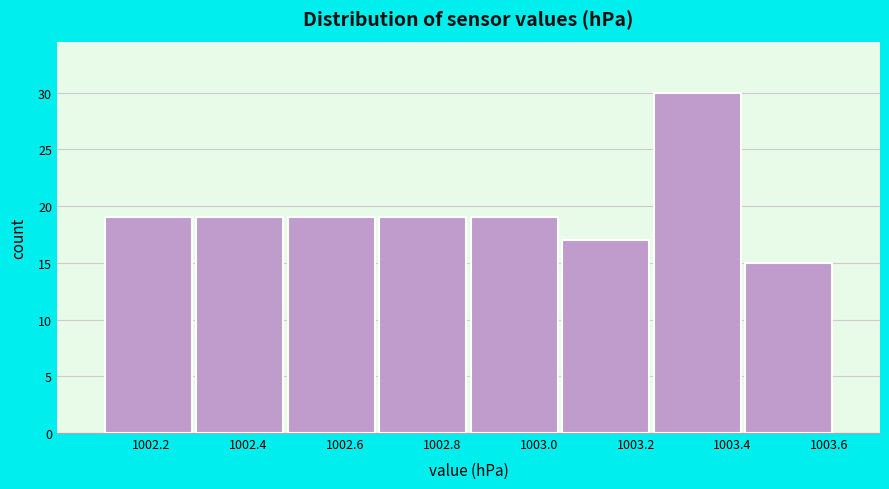

What is the height of the bar covering 1002.66 to 1002.86 on the x-axis? Neither the bar edges nor the heights are printed on the chart, so give them approximately, as read against the axes.

19